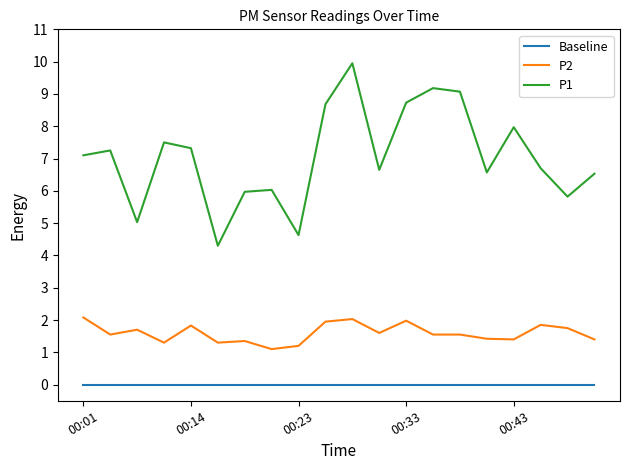

Which series has the largest range (max minus min)?

P1